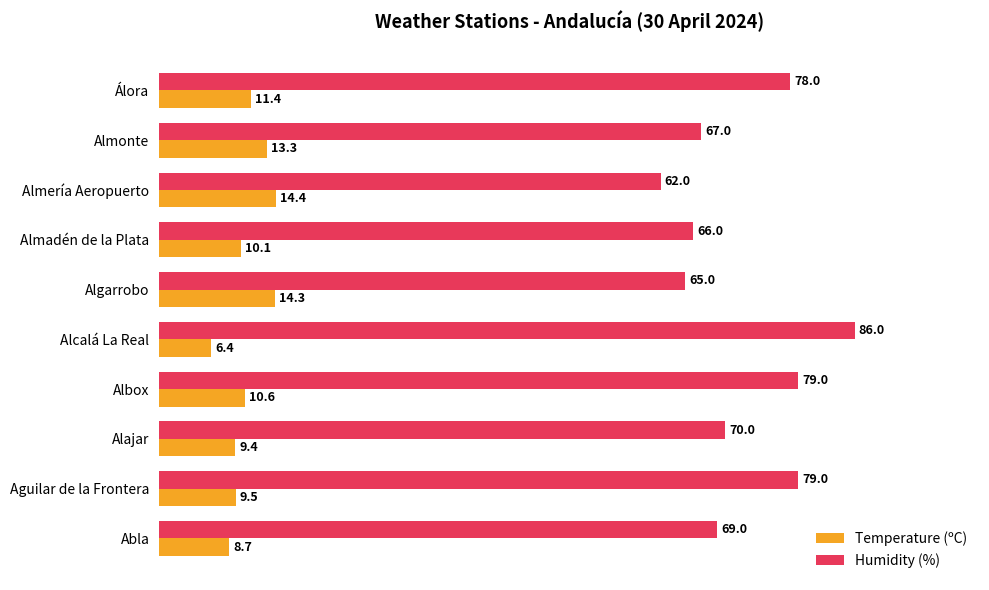

At how many categories does at least one series exceed 41?

10